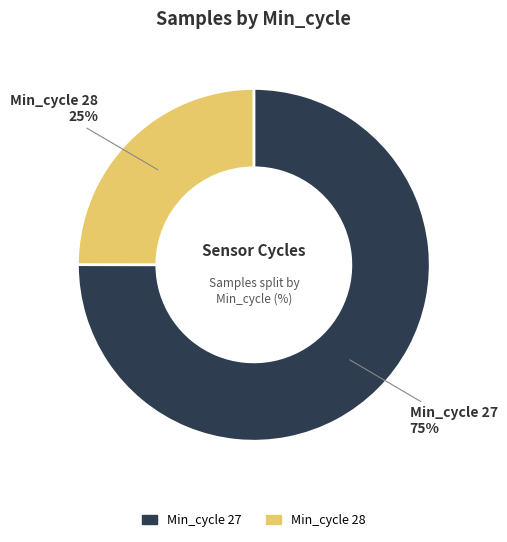

Count the number of slices in the pie.

2